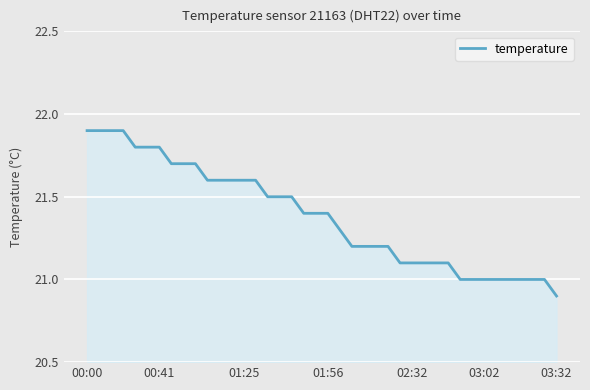

What is the greatest value displayed?

21.9